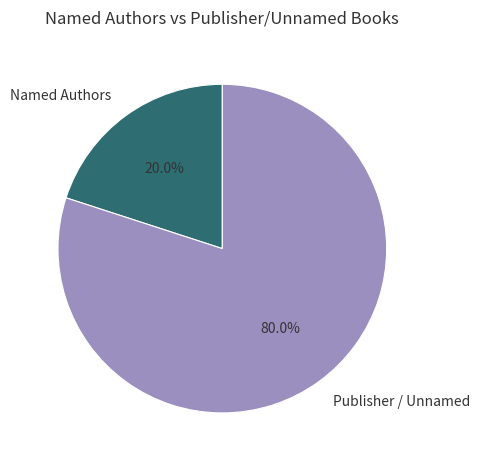

To the nearest percent, what is the difference between the largest and smallest slice percentages?

60%